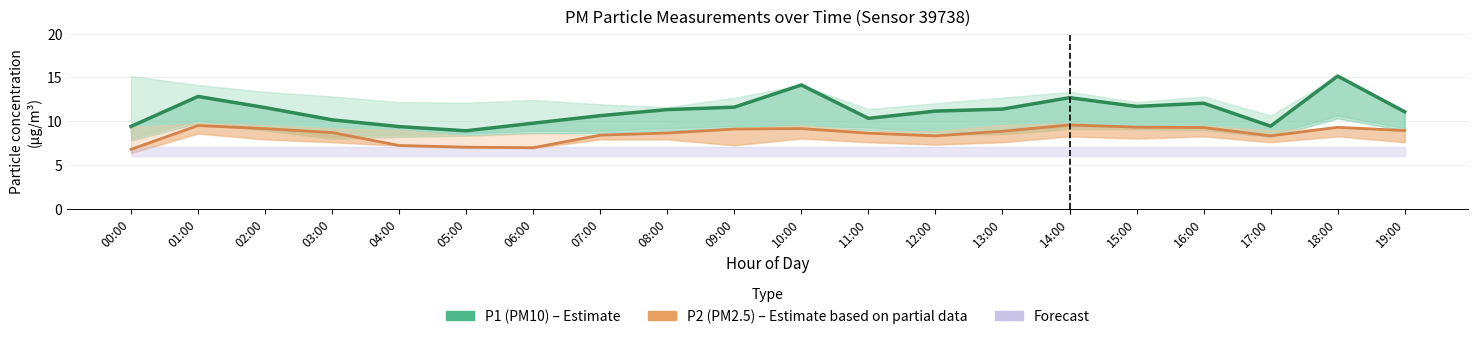

In P2 (PM2.5), how many points are higher than both neighbors (excluding endpoints)?

4